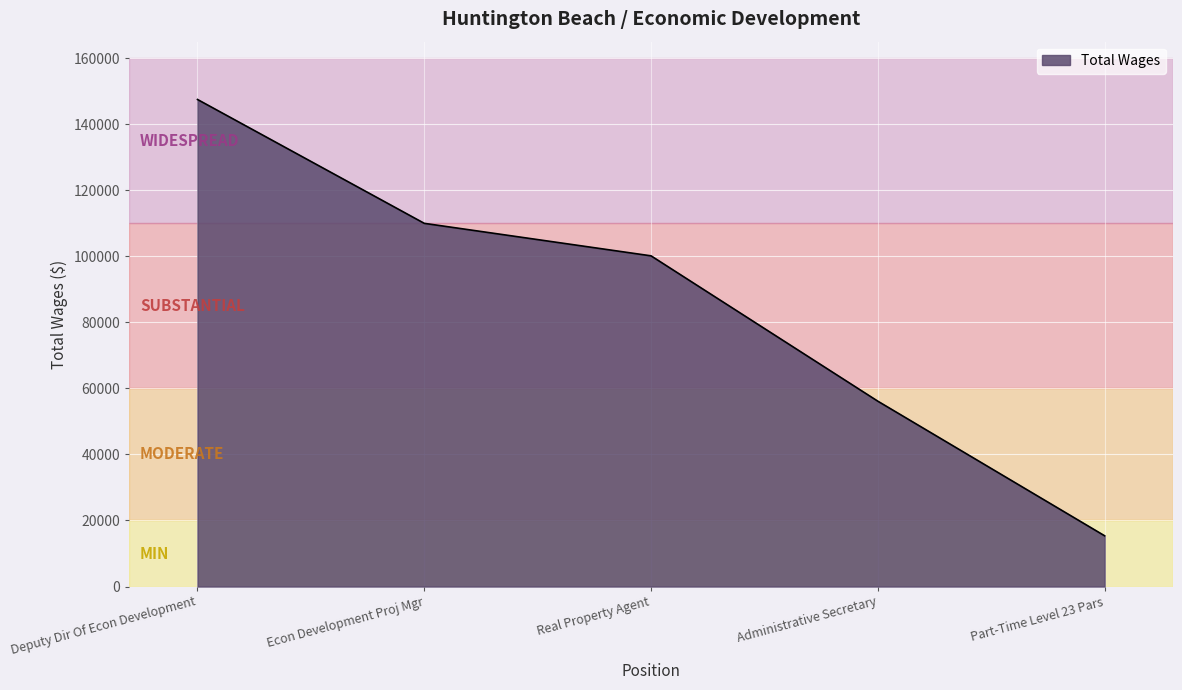

True or false: there are more than 1 points higher than both neighbors.

False